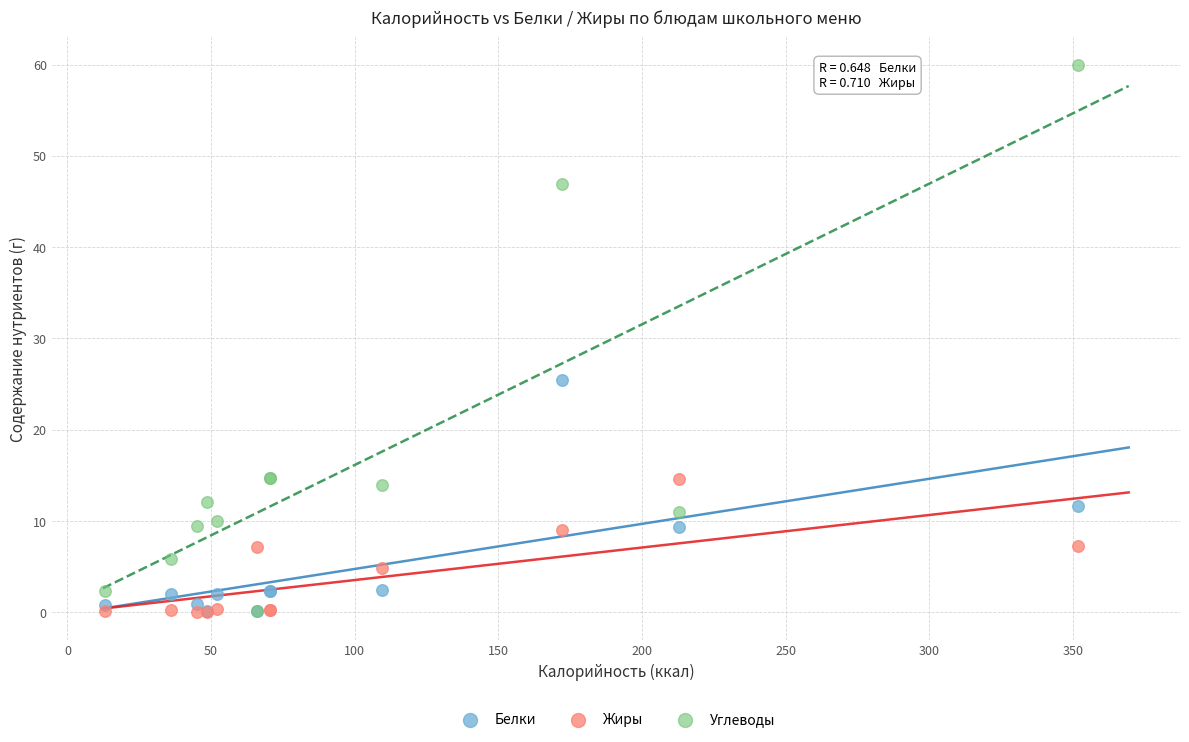

In the Углеводы series, what Y value is closest to 30?

14.8